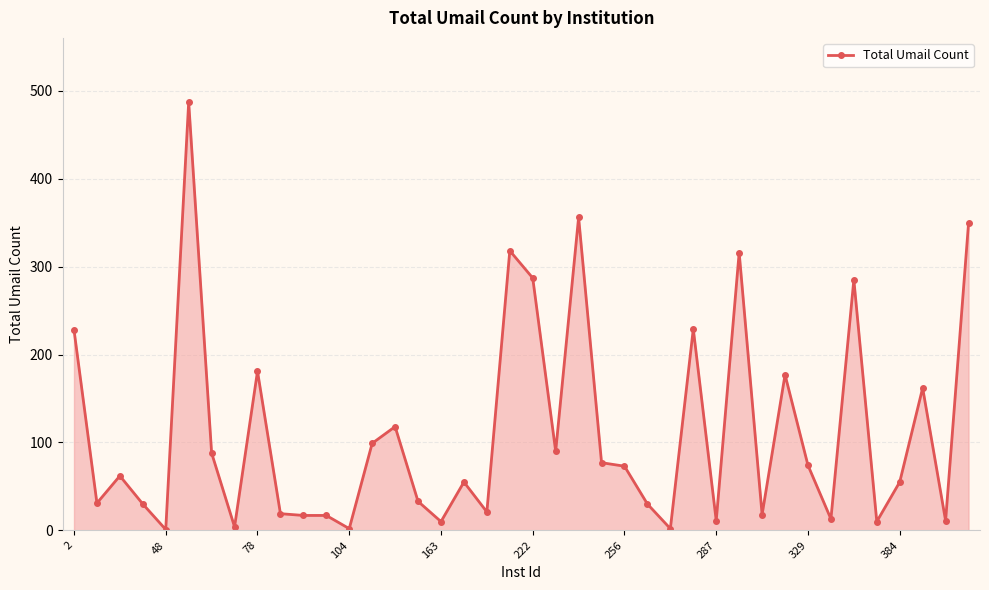

What is the maximum value shown in the chart?

487